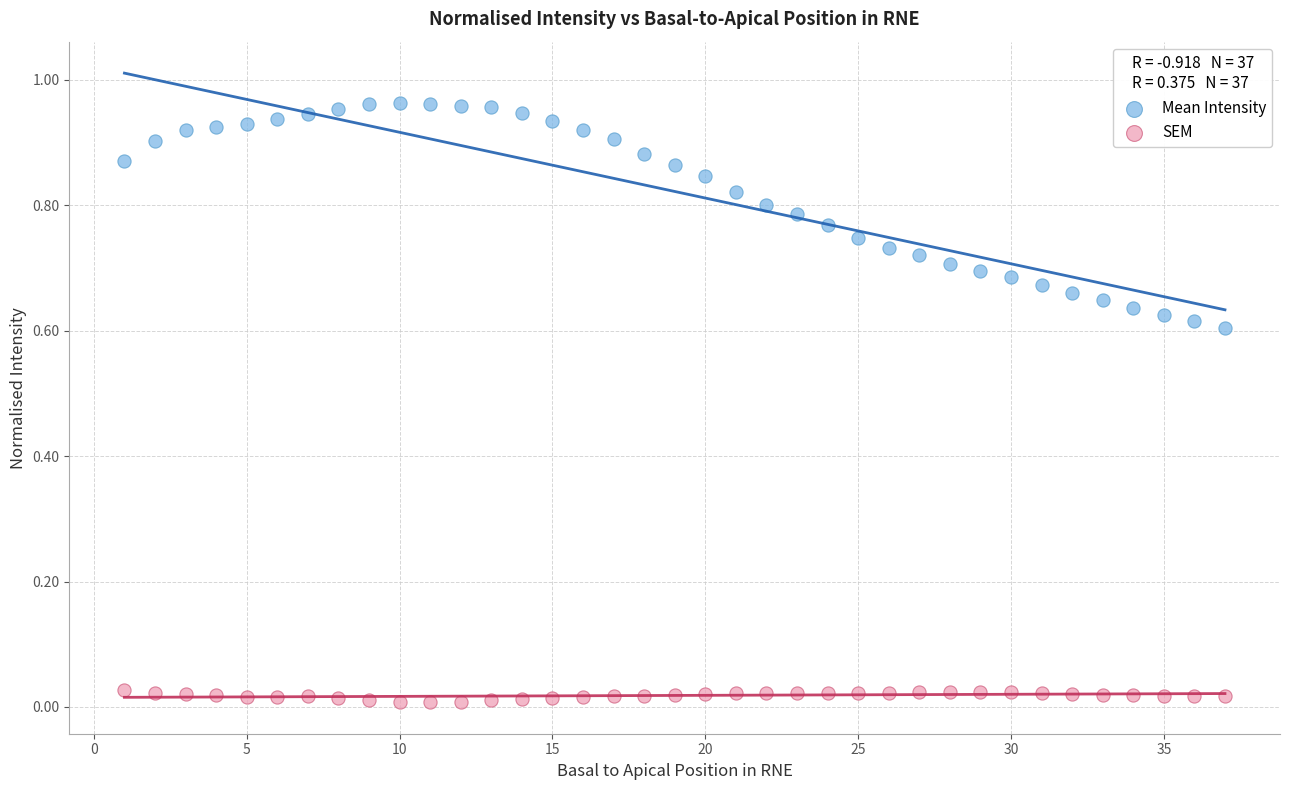

What are all the series names shown in the legend?

Mean Intensity, SEM